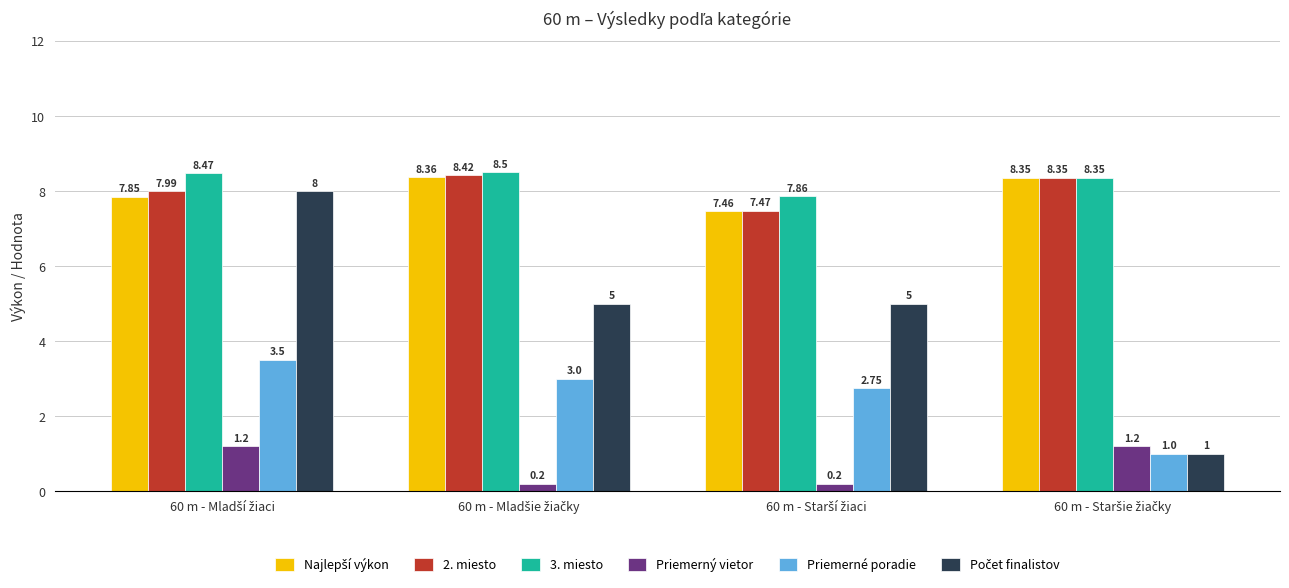

Which series has the largest total across all categories?

3. miesto